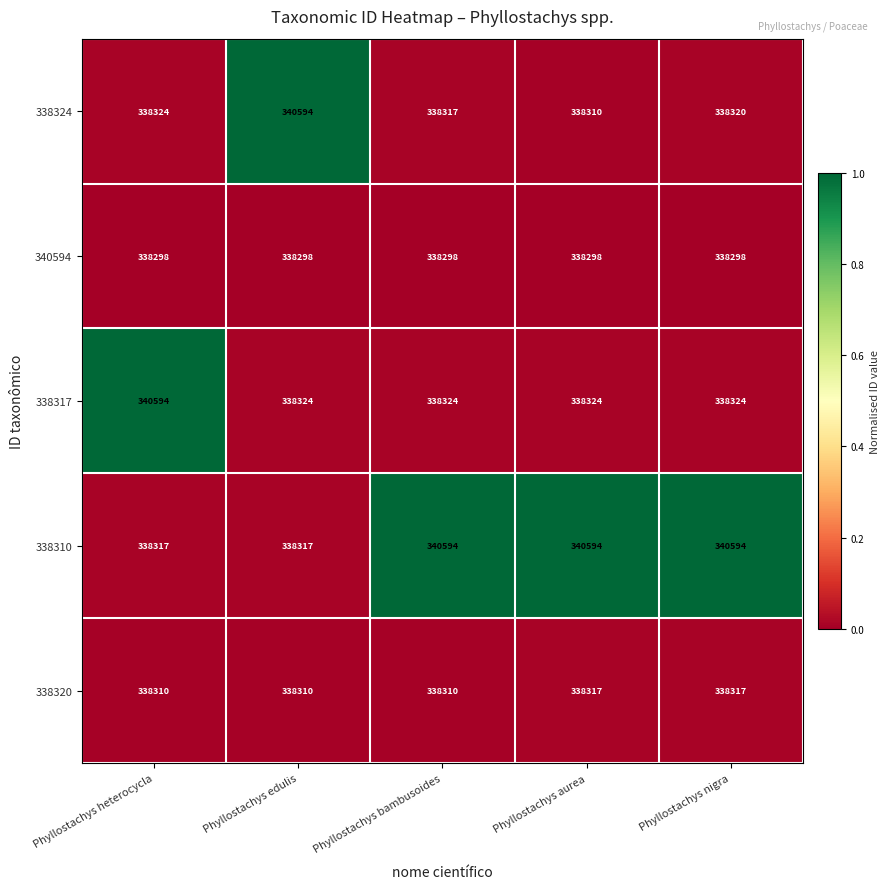

Read the 338310 value at Phyllostachys edulis.

338317